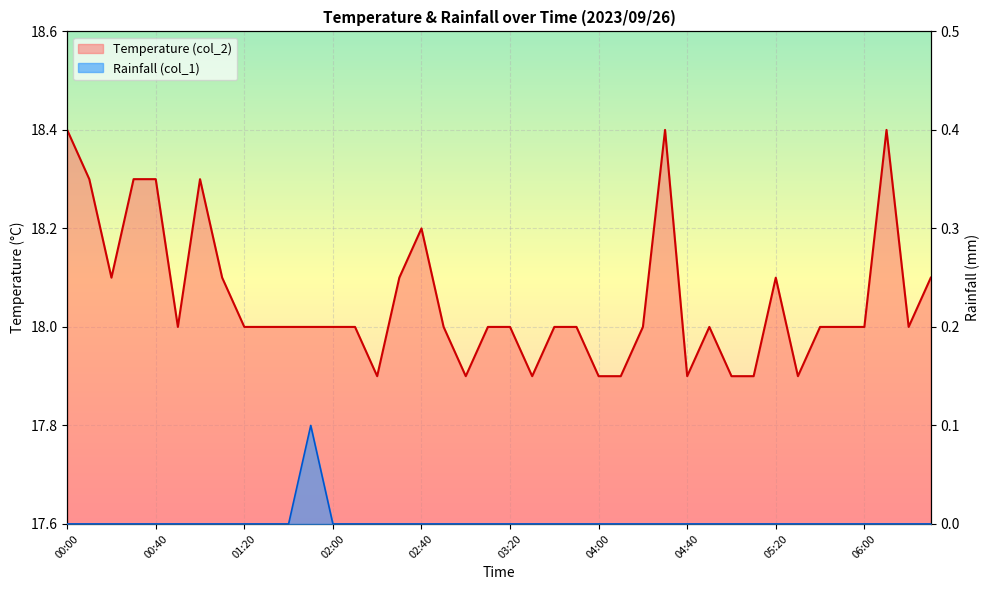

Between 01:10 and 06:10, which is larger?

06:10